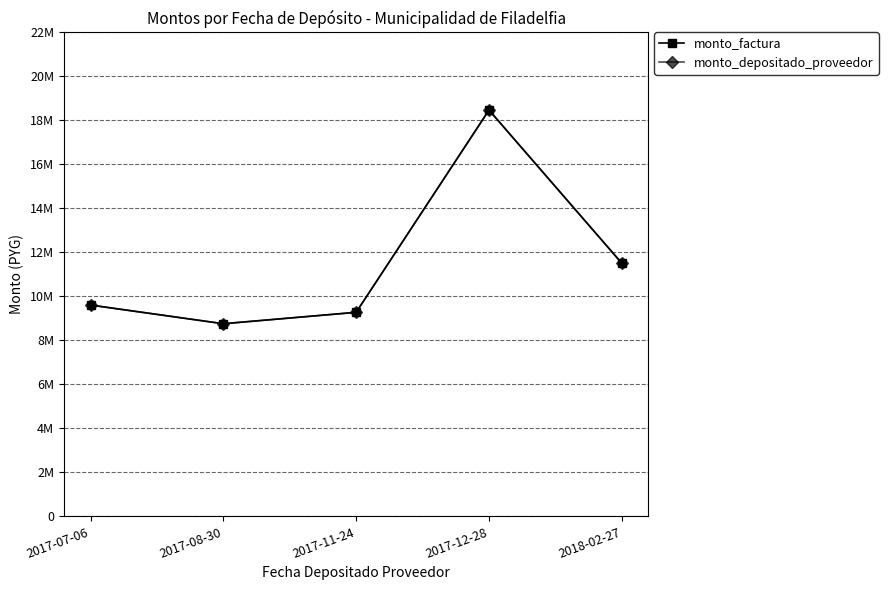

Is this an area chart (filled region under the line)?

No